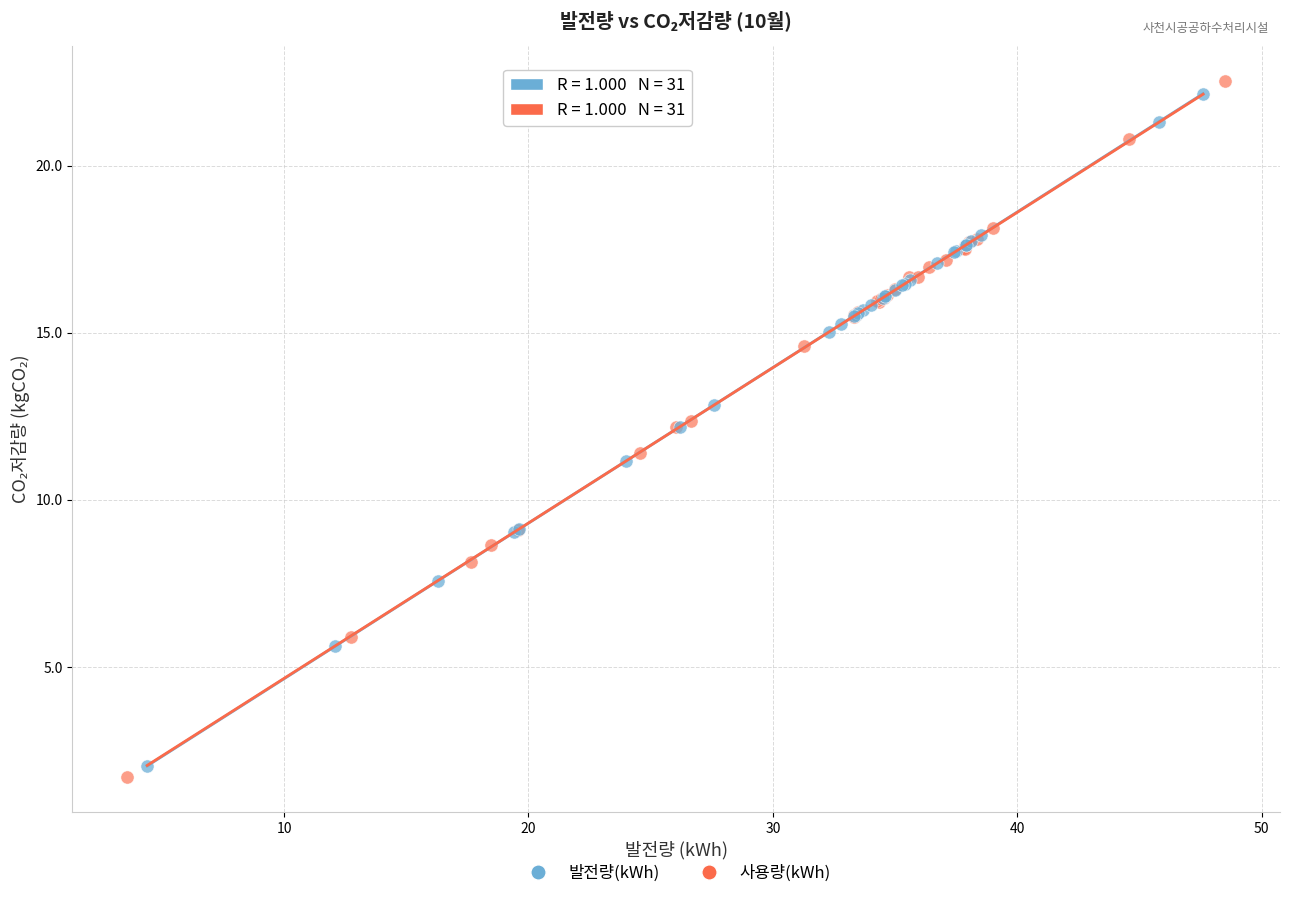

What are all the series names shown in the legend?

발전량(kWh), 사용량(kWh)